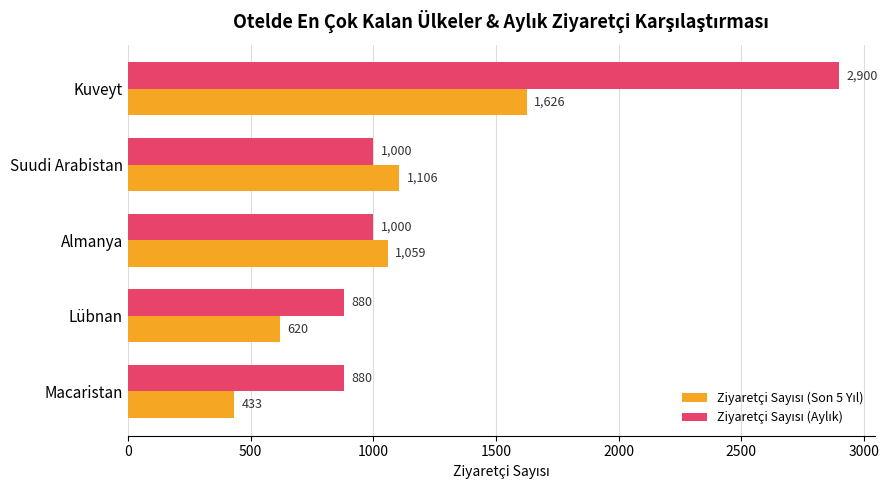

What is the difference between the highest and lowest values at Macaristan?

447